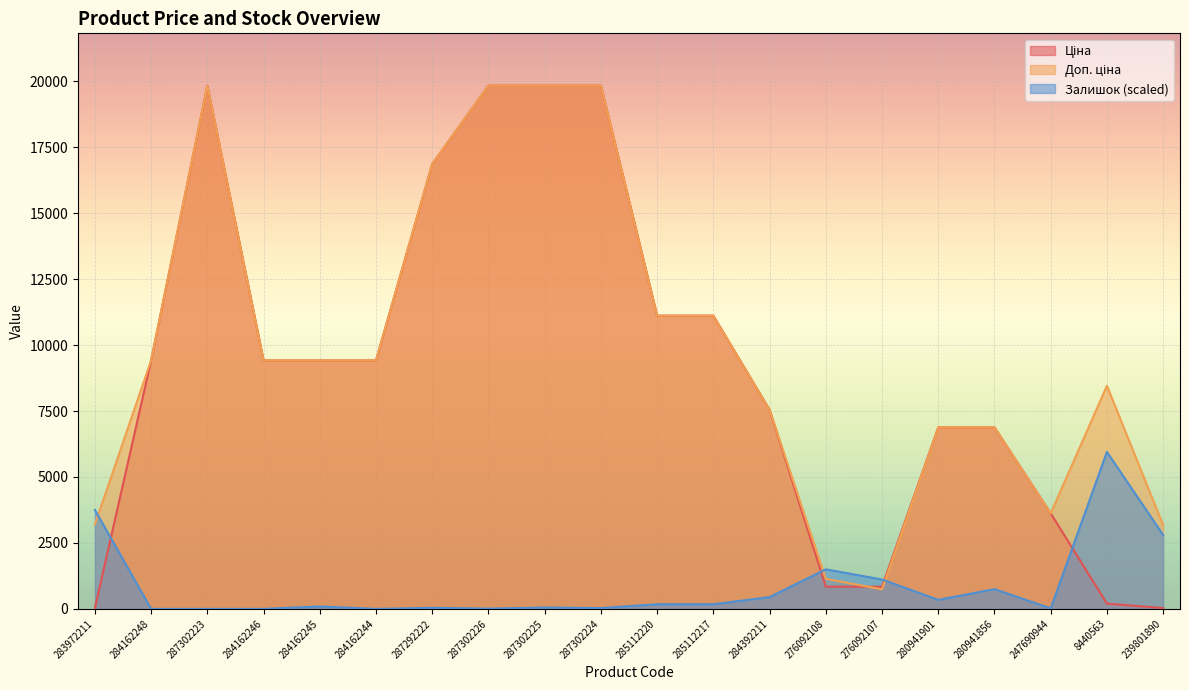

What is the maximum value shown in the chart?

19831.1